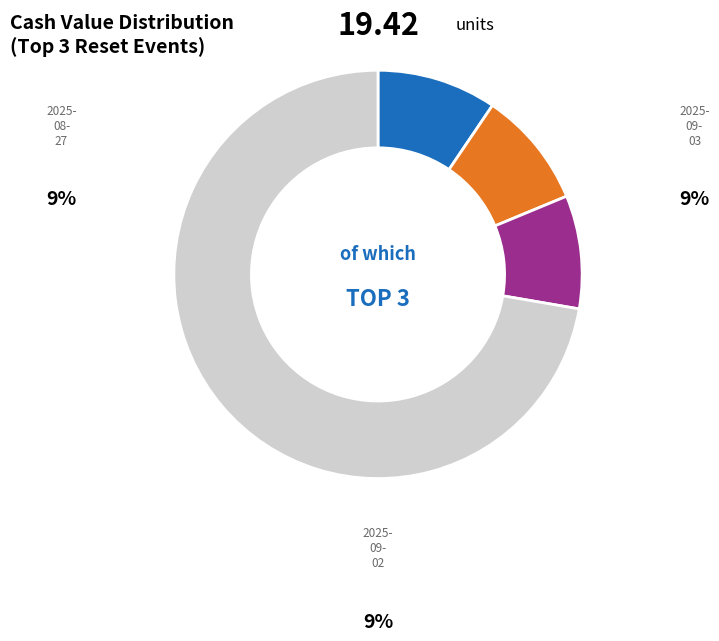

Does any single category account for the majority?

Yes